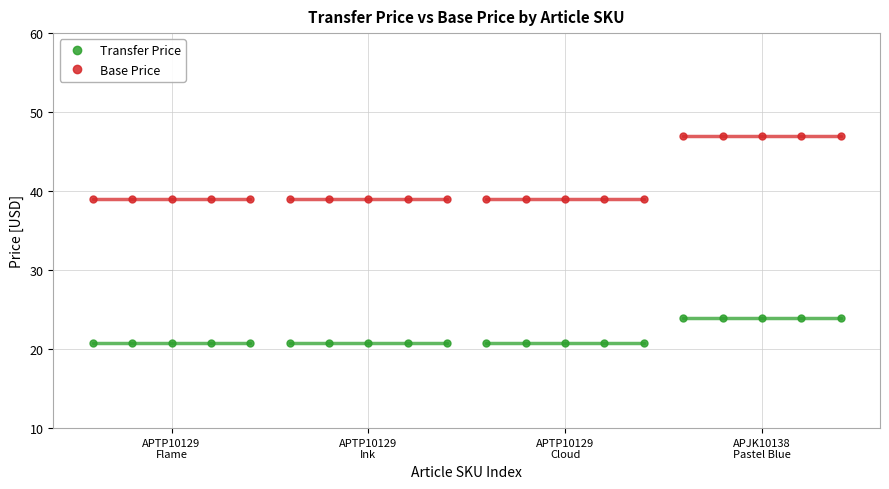

True or false: Transfer Price and Base Price cross at least once.

False